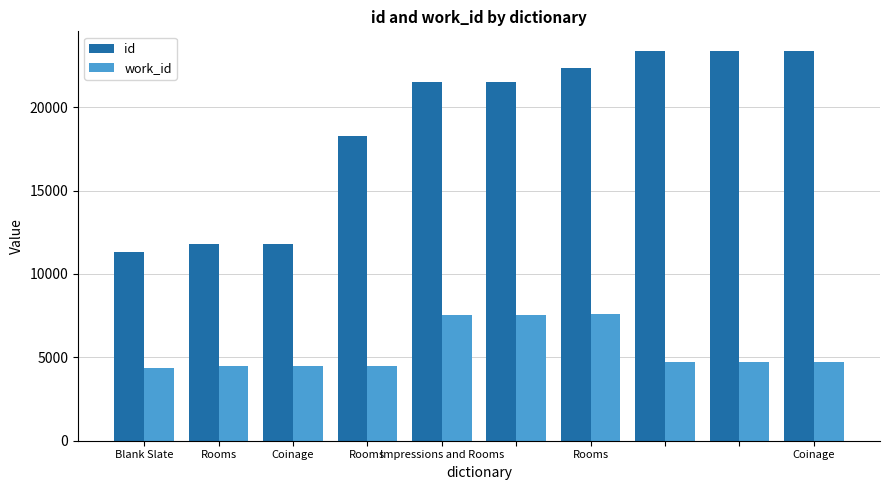

How many groups of bars are there?

10